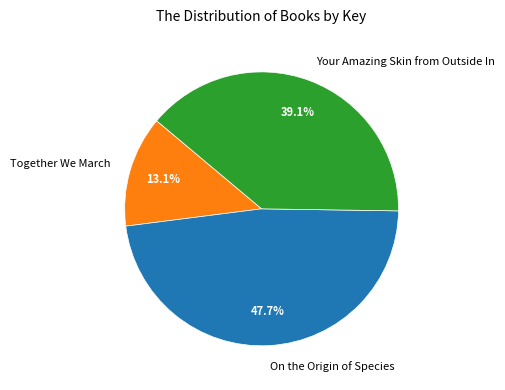

How many segments does this pie chart have?

3